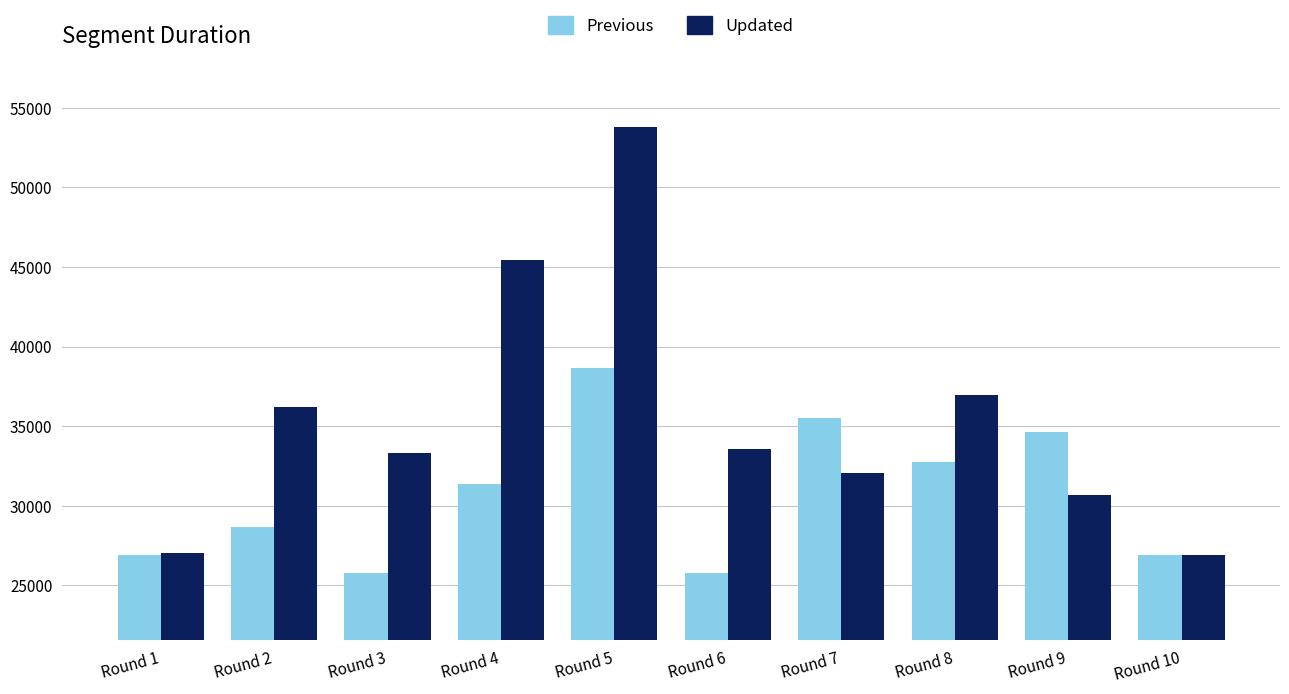

What is the average value of the Updated series?

35607